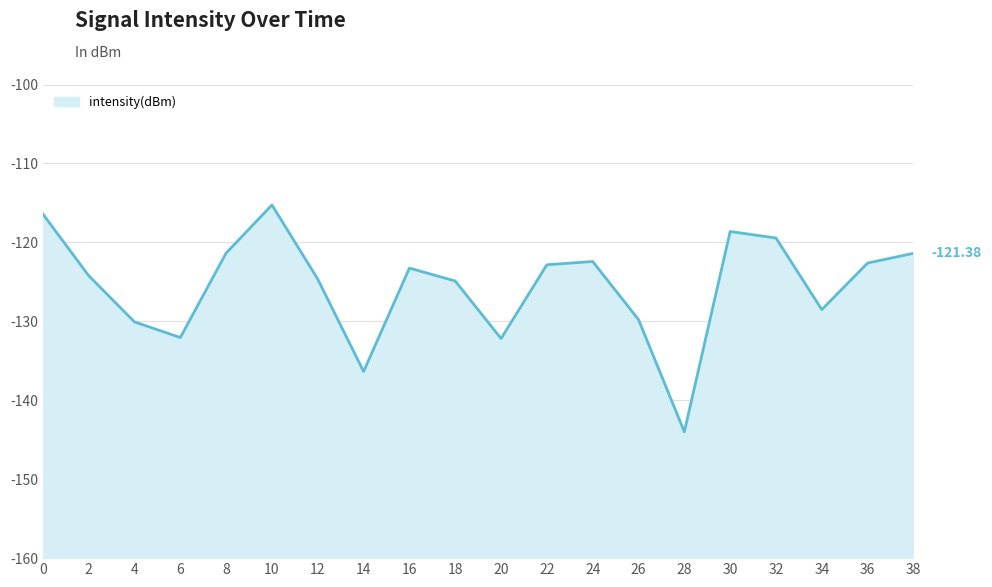

Count the number of values greater than -123.

9